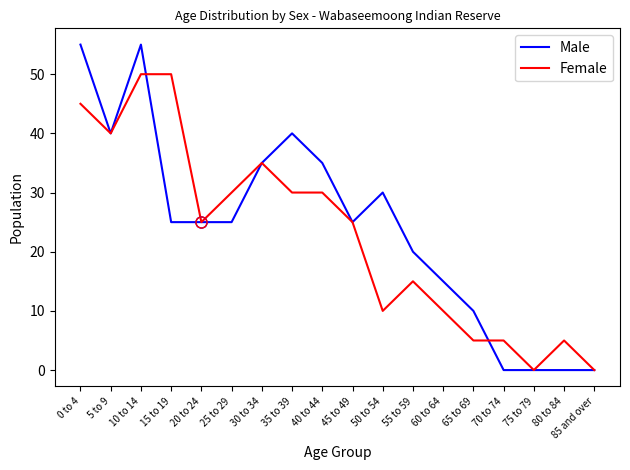

Reading left to right, list all the values displayed in this chart.

Male: 55	40	55	25	25	25	35	40	35	25	30	20	15	10	0	0	0	0
Female: 45	40	50	50	25	30	35	30	30	25	10	15	10	5	5	0	5	0